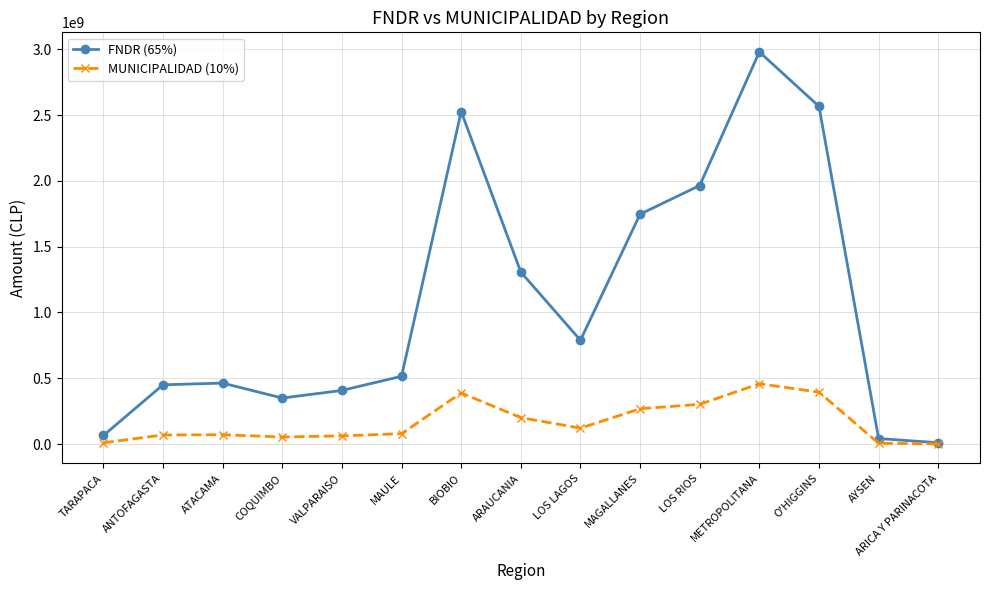

At which category does the chart reach its peak across all series?

METROPOLITANA